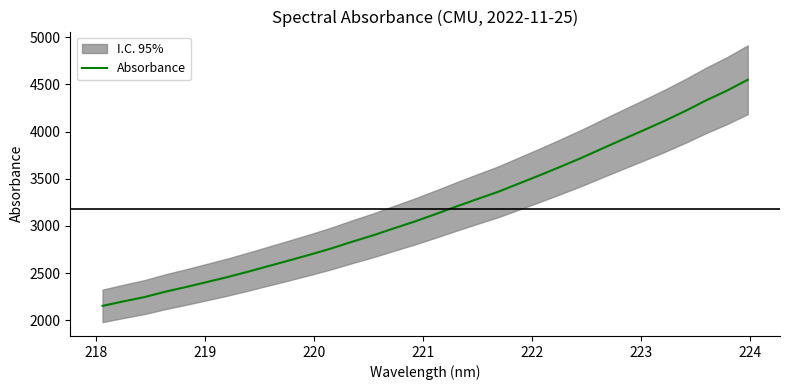

What is the highest value of the Absorbance series?

4548.8